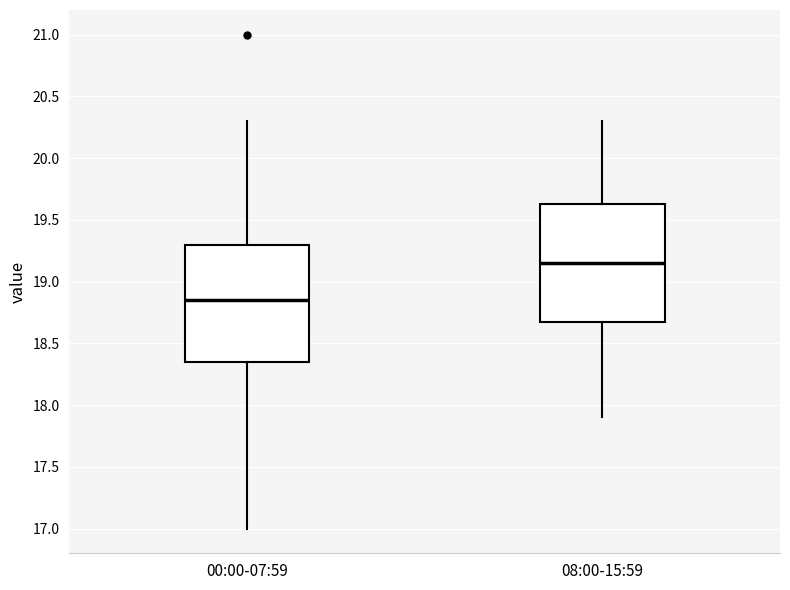

Reading left to right, transcribe this box plot: for each box, give where its median line is, the range the box spans, and where its two whiskers end, as read against the y-axis. The values are not printed on the chart, so give them approximately, as read against the axis.

00:00-07:59: median 18.85, box 18.35 to 19.30, whiskers 17.00 to 20.30
08:00-15:59: median 19.15, box 18.70 to 19.65, whiskers 17.90 to 20.30